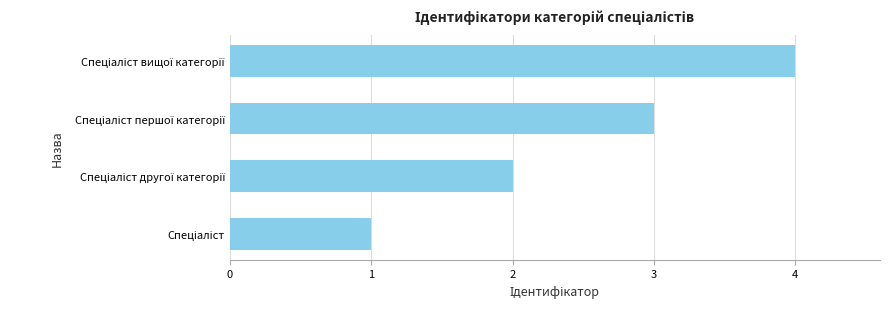

What is the greatest value displayed?

4